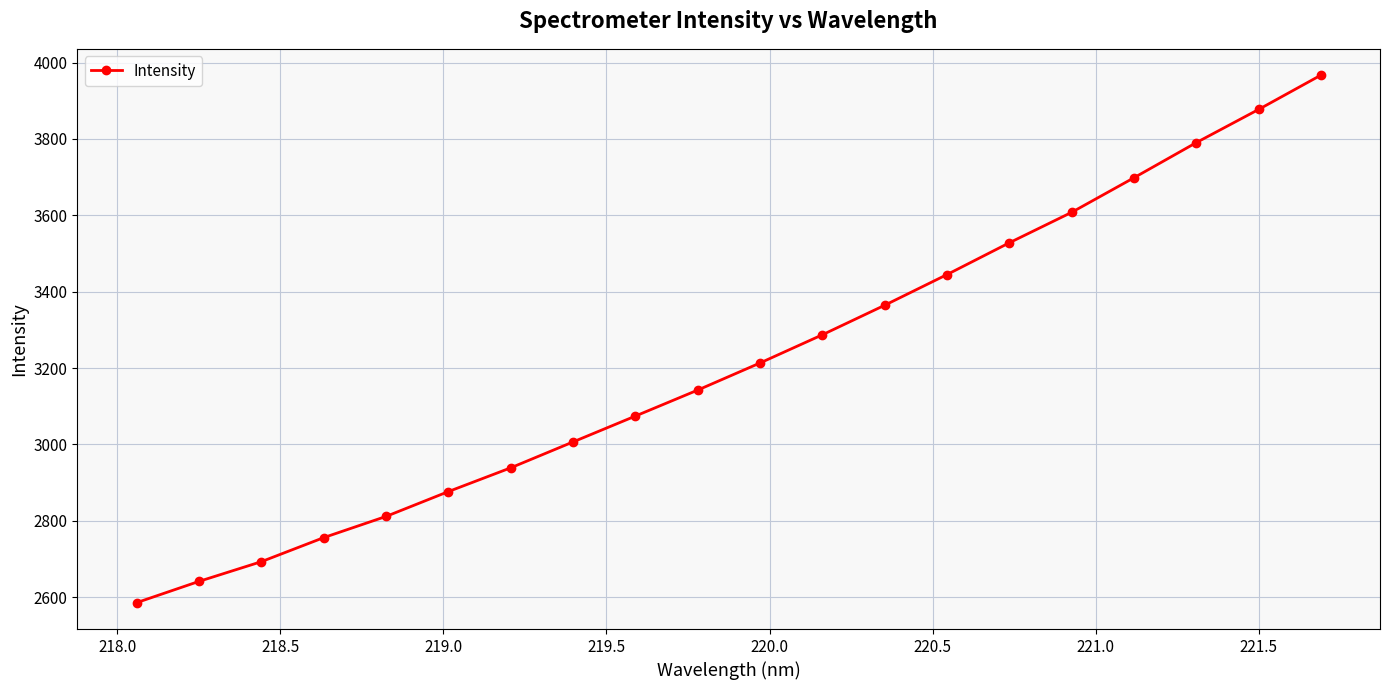

What is the sum of all values?

64302.4